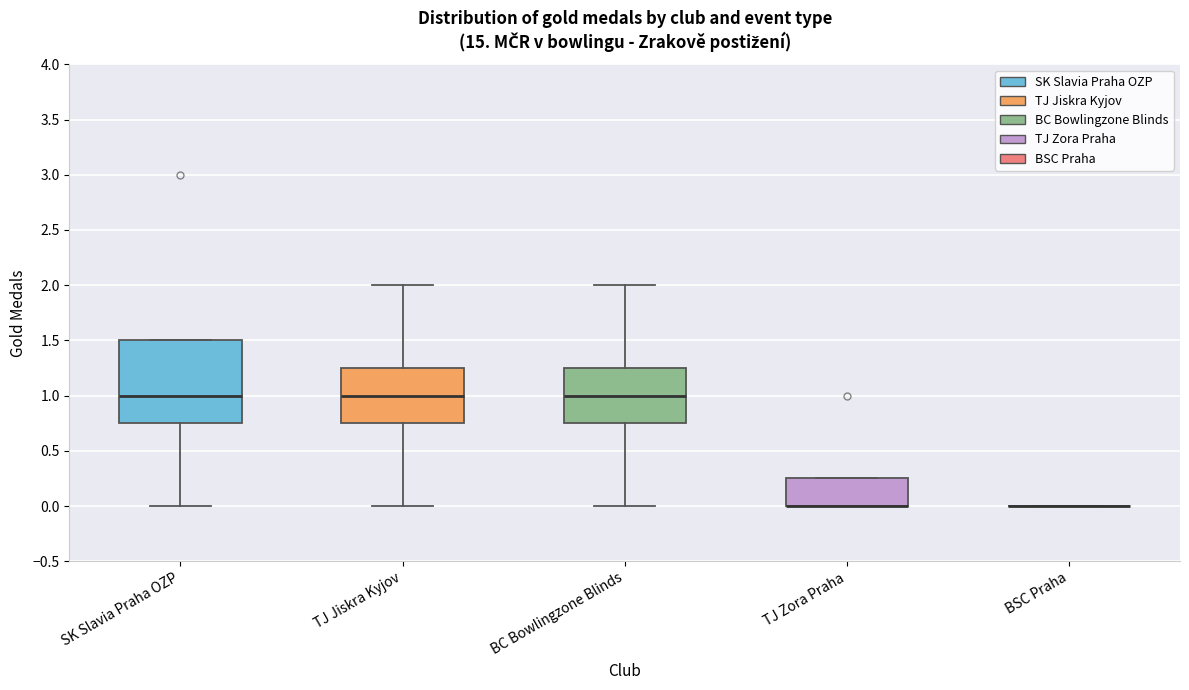

Where does the upper whisker of the box for BC Bowlingzone Blinds end on the y-axis? The values are not printed on the chart, so give them approximately, as read against the axis.

2.00